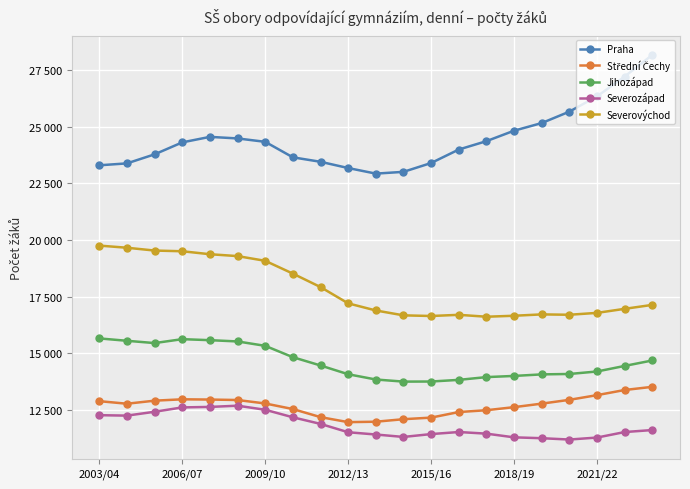

Is this an area chart (filled region under the line)?

No